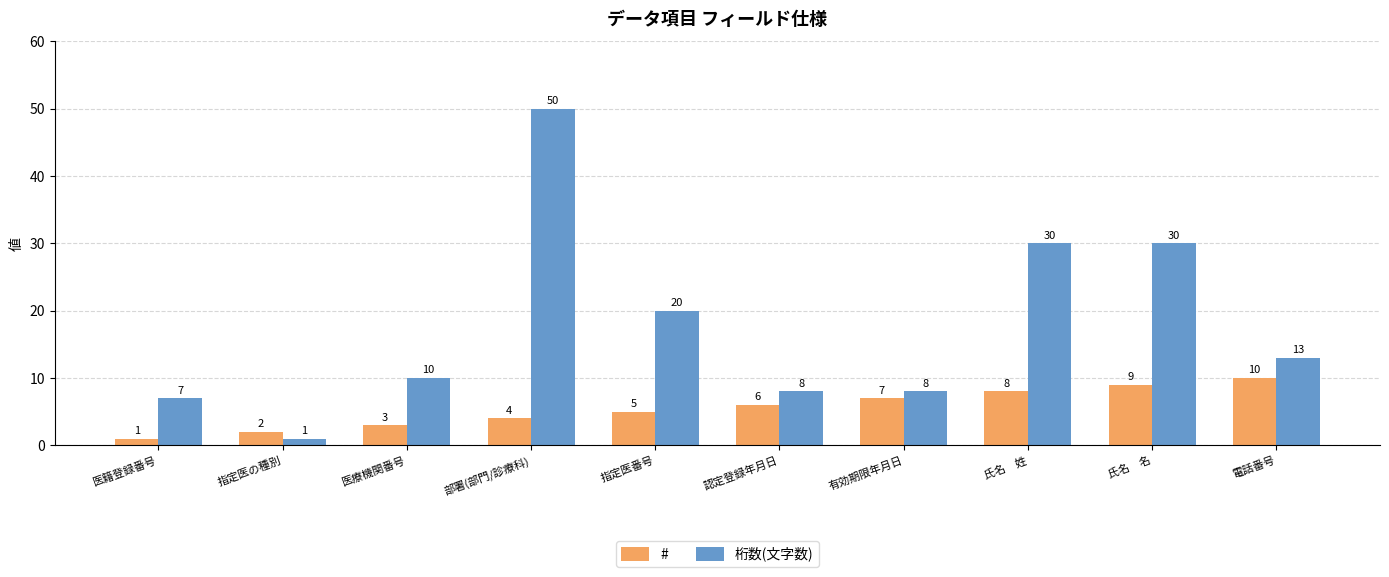

Reading right to left, transcribe all the data shown in this chart.

#: 10	9	8	7	6	5	4	3	2	1
桁数(文字数): 13	30	30	8	8	20	50	10	1	7